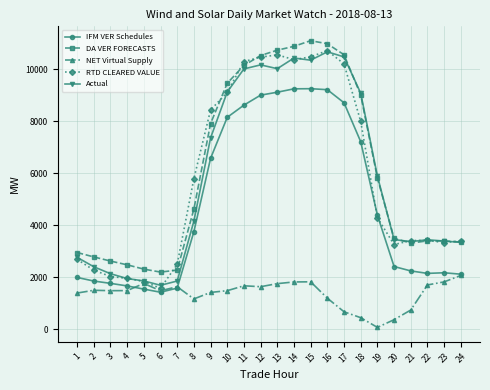

True or false: Actual has more than 1 points higher than both neighbors.

True